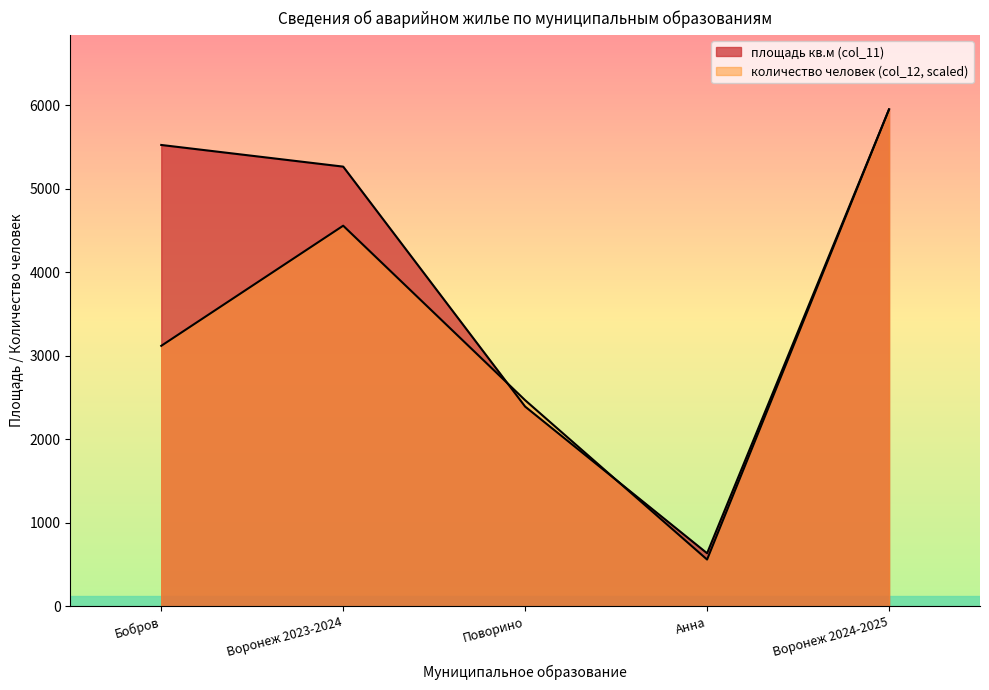

Reading right to left, transcribe all the data shown in this chart.

площадь кв.м (col_11): Воронеж 2024-2025=5947.7	Анна=635.1	Поворино=2390.6	Воронеж 2023-2024=5262.5	Бобров=5521.7
количество человек (col_12): Воронеж 2024-2025=5947.7	Анна=560.0	Поворино=2466.9	Воронеж 2023-2024=4555.4	Бобров=3117.6